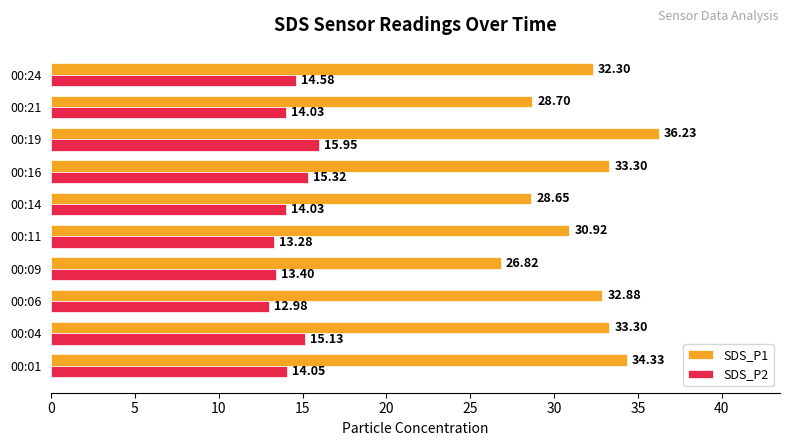

Which series has the largest range (max minus min)?

SDS_P1